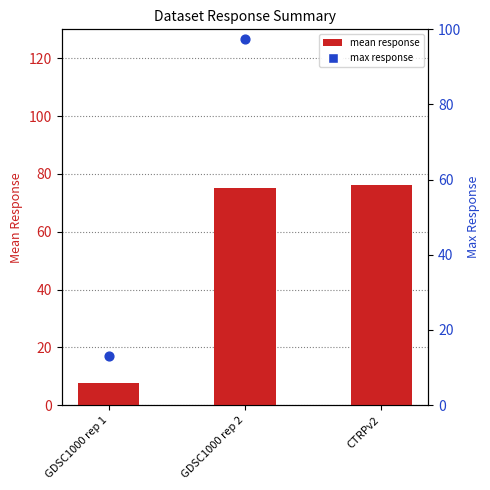

What are all the series names shown in the legend?

mean response, max response